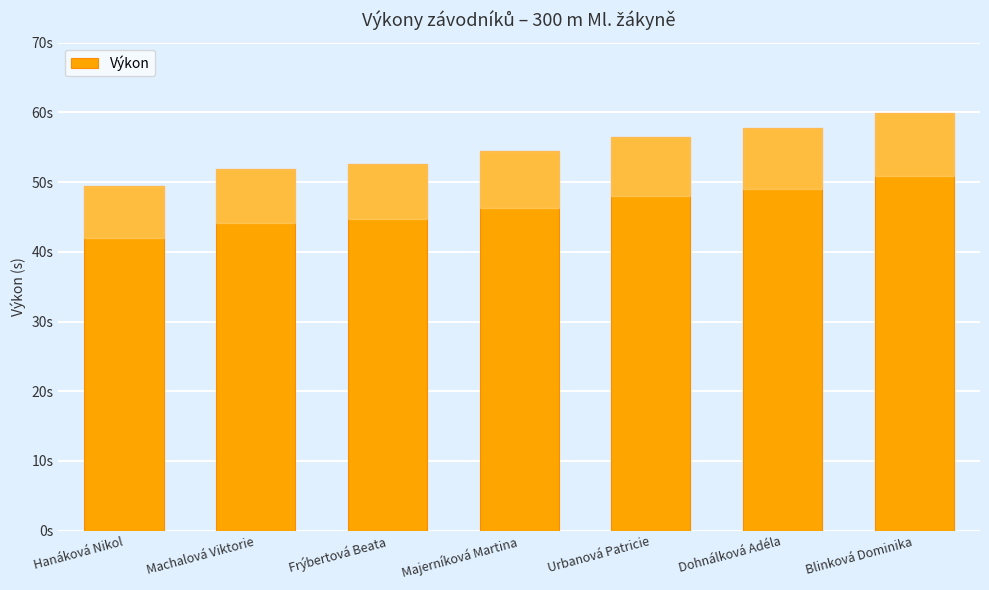

List the labels in order of value, smallest first.

Hanáková Nikol, Machalová Viktorie, Frýbertová Beata, Majerníková Martina, Urbanová Patricie, Dohnálková Adéla, Blinková Dominika